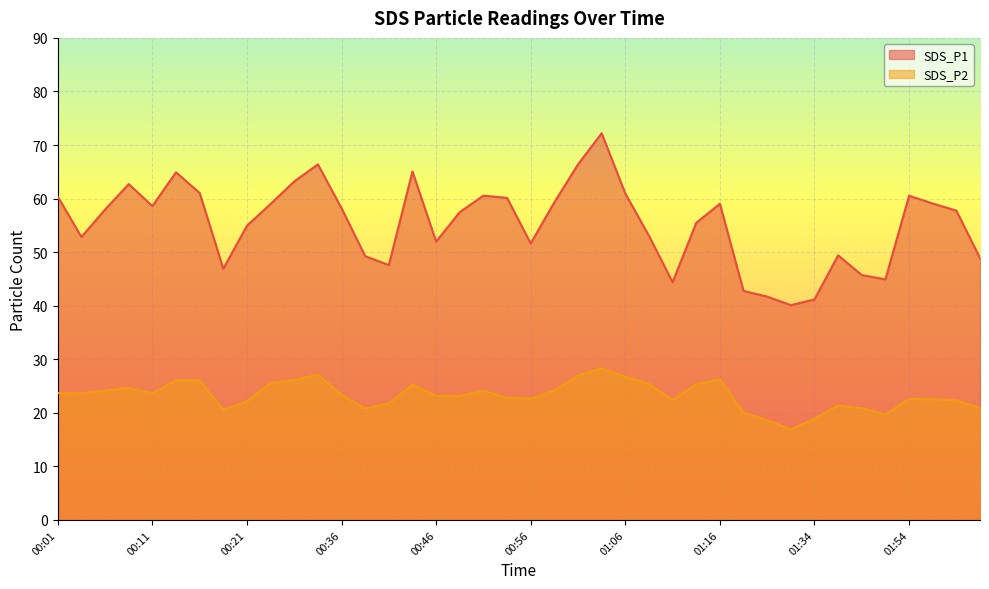

What is the total value across all series at 01:16?

85.3